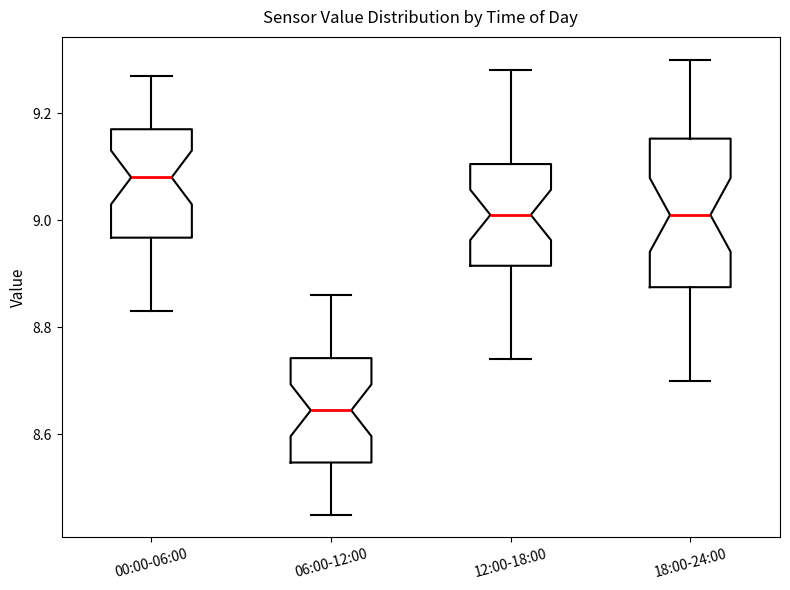

Which box's median line is the lowest?

06:00-12:00